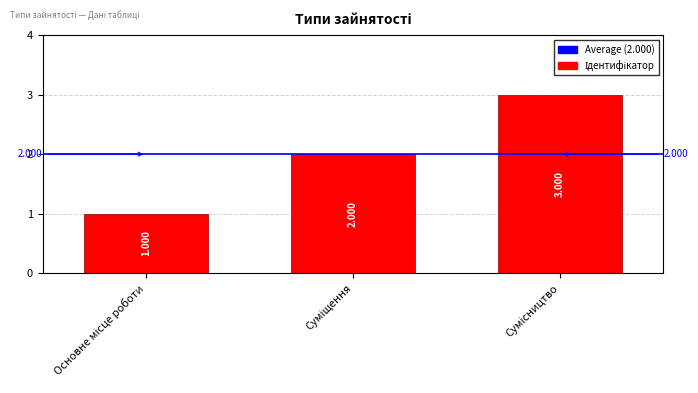

Reading left to right, what are all the values shown in this chart?

Основне місце роботи=1	Суміщення=2	Сумісництво=3